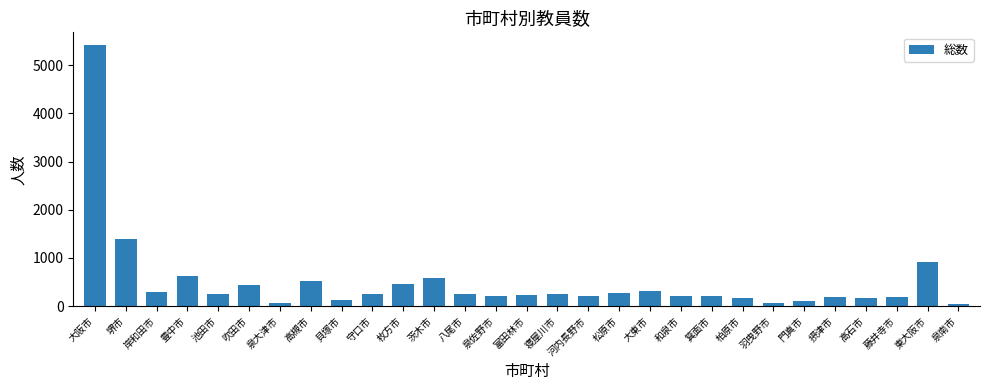

What is the sum of all values?

14459